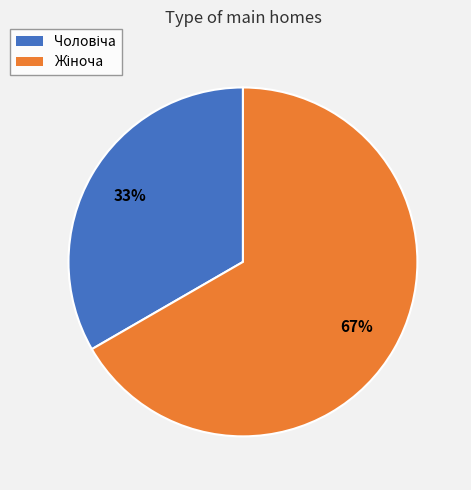

Is there a majority slice in this chart?

Yes